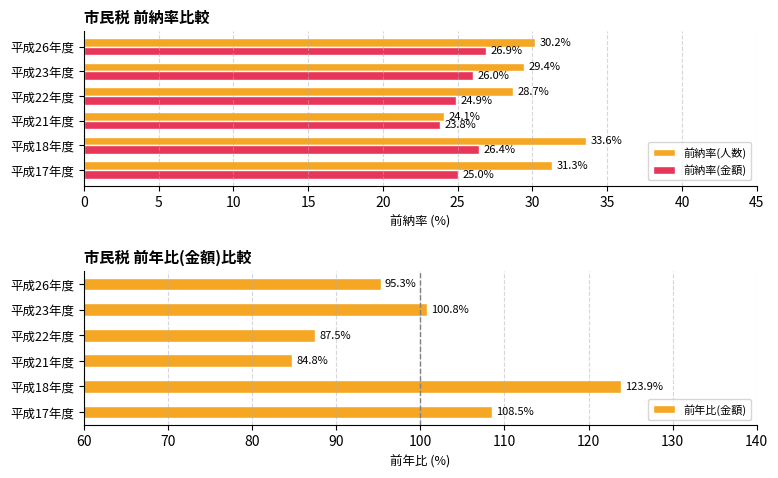

Rank the categories by 前納率(人数) value from lowest to highest.

平成21年度, 平成22年度, 平成23年度, 平成26年度, 平成17年度, 平成18年度